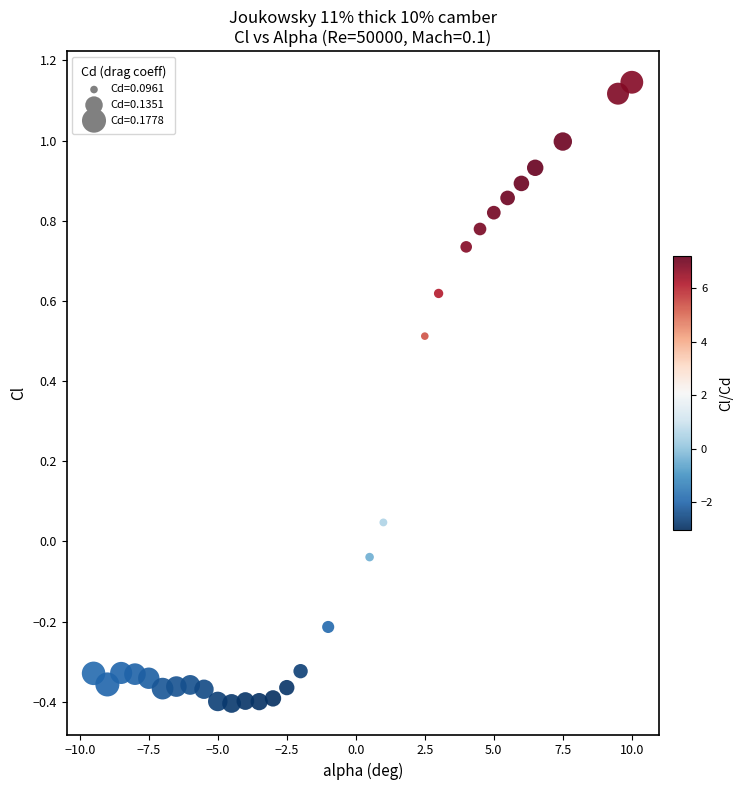

What is the range of X values (max minus min)?

19.5